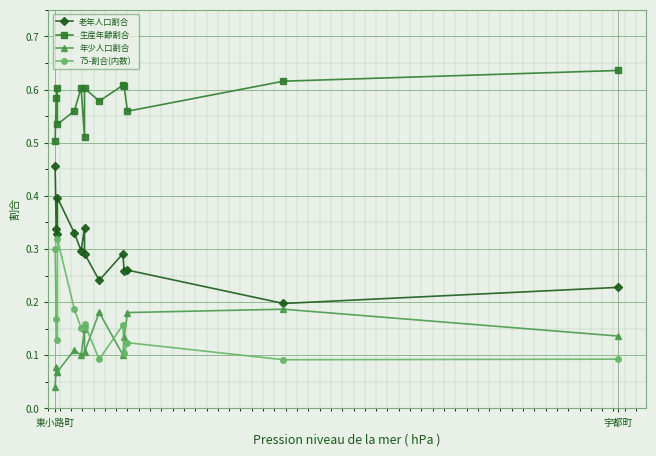

In 老年人口割合, how many points are lower than both neighbors (excluding endpoints)?

5